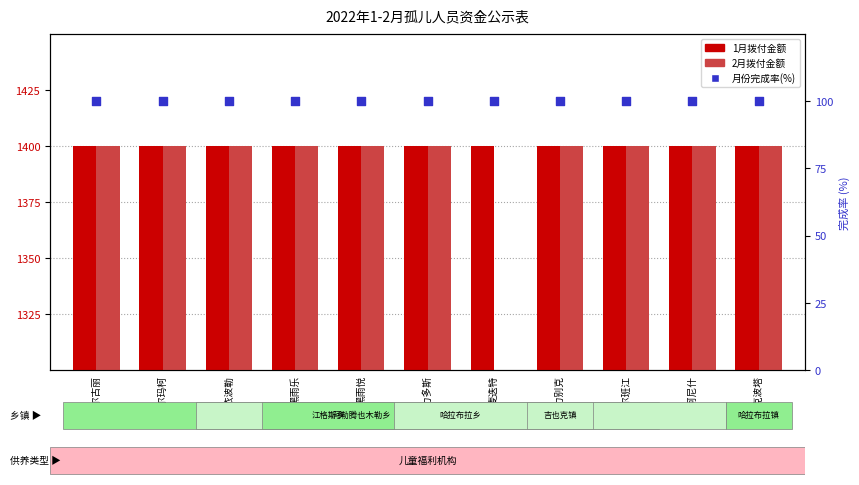

Which series reaches the minimum Y coordinate?

2月